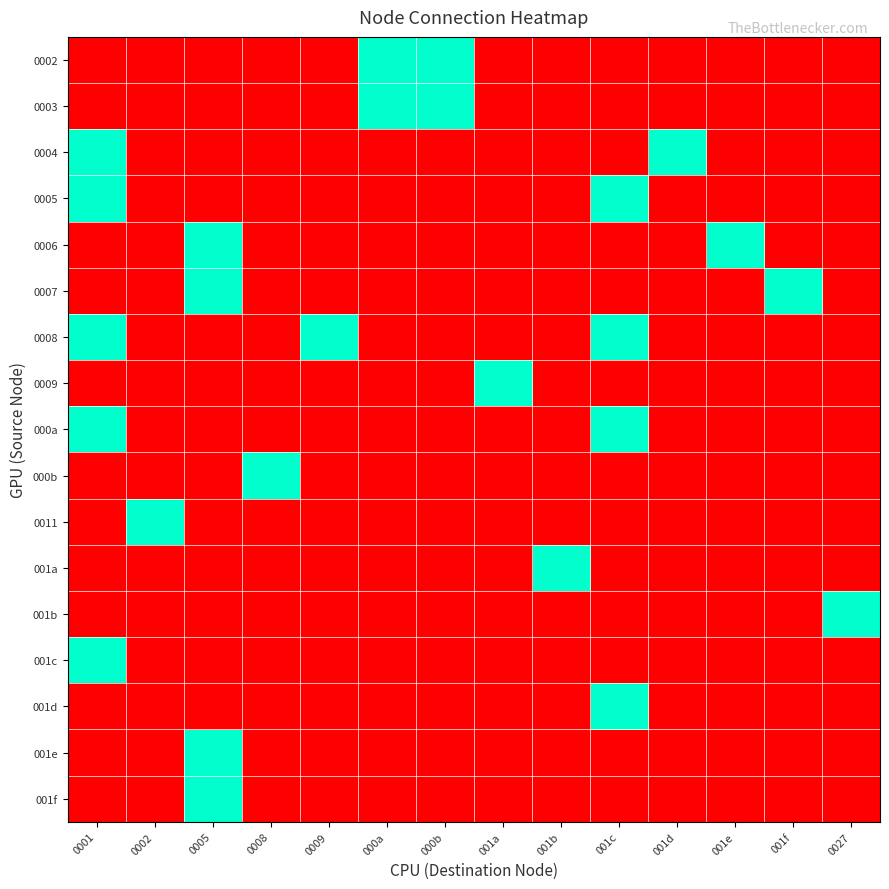

What is the total value across all series at 0009?

1